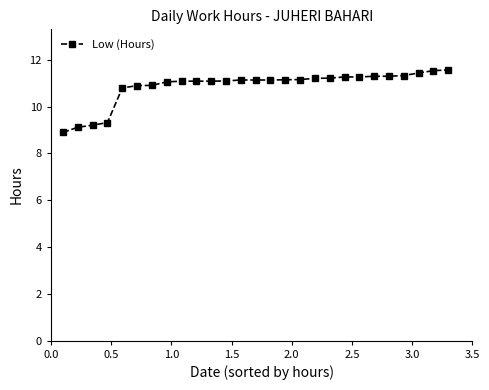

What is the average value?

10.9